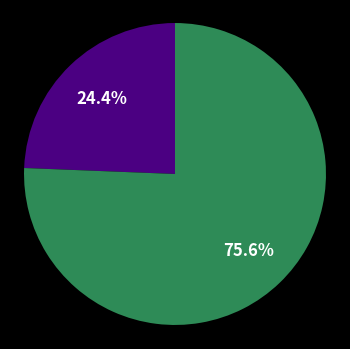

How many segments does this pie chart have?

2